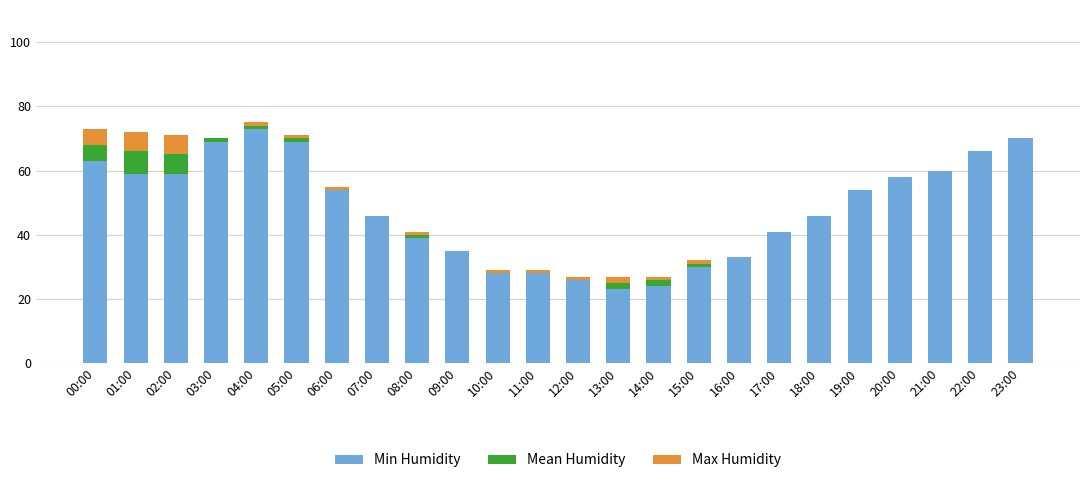

Is it true that Min Humidity equals 47 at 23:00?

False